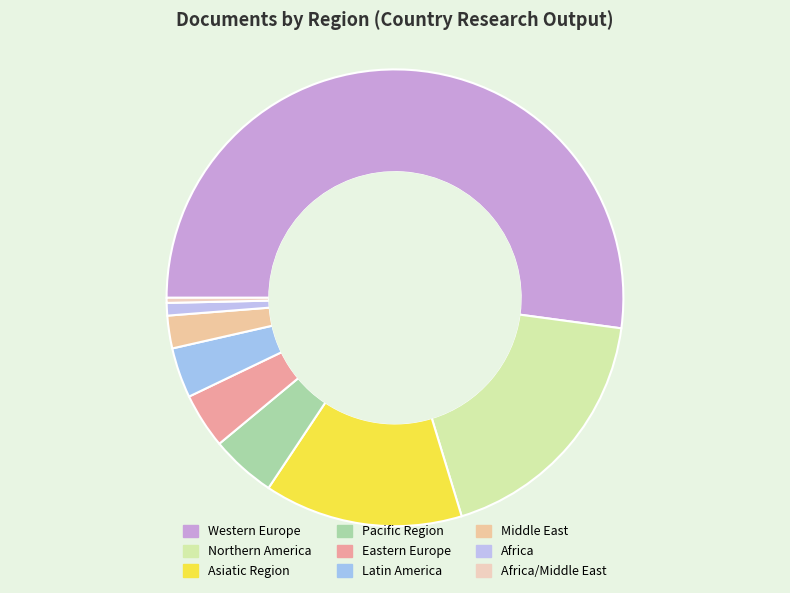

Which slice is the smallest?

Africa/Middle East